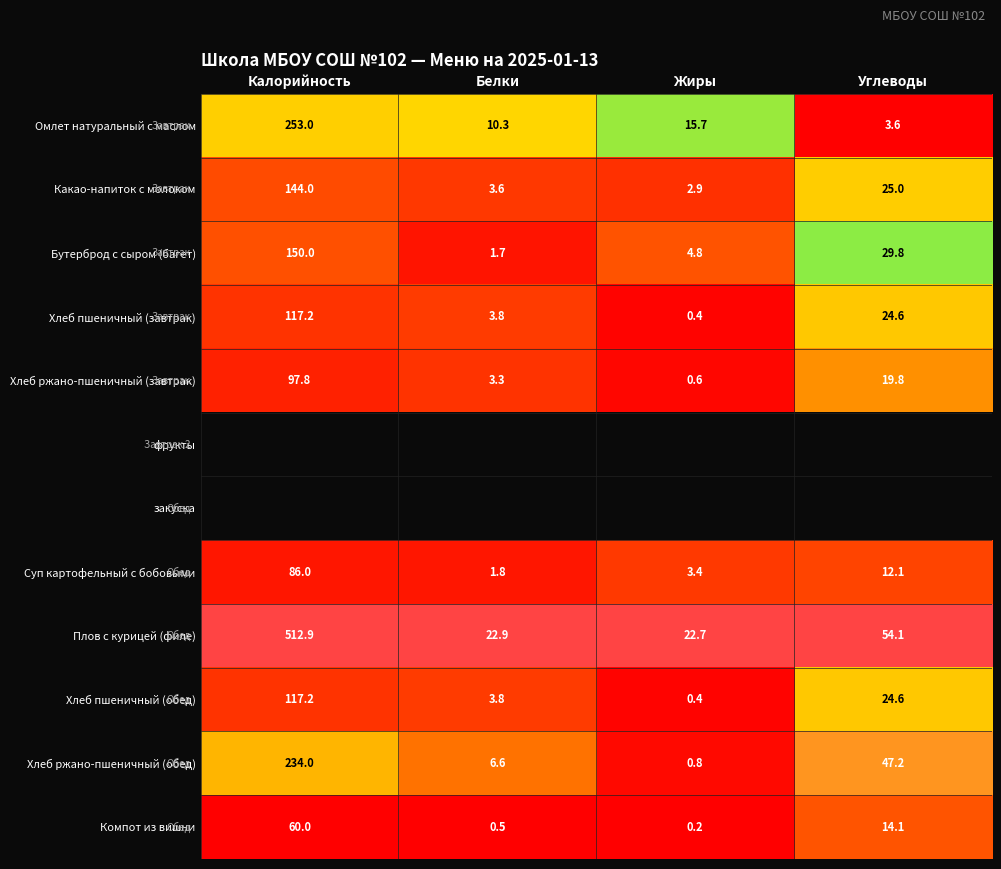

How many series are shown in this chart?

12